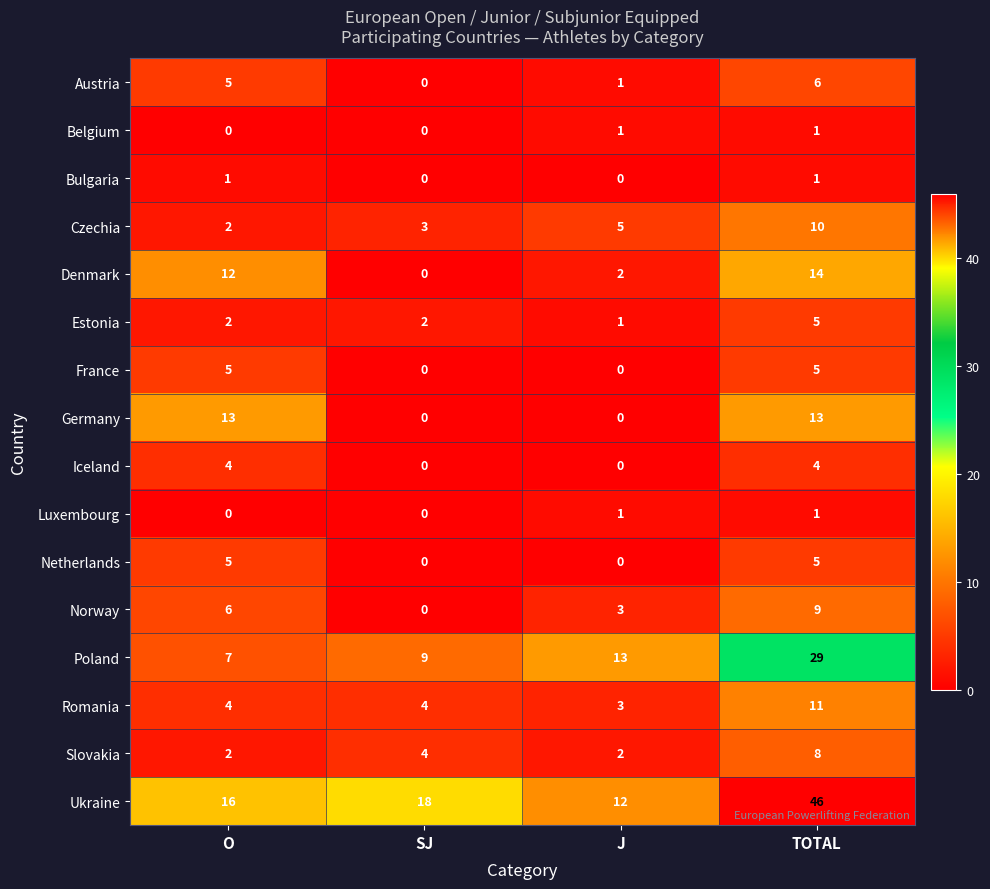

What value does the France series have at O?

5